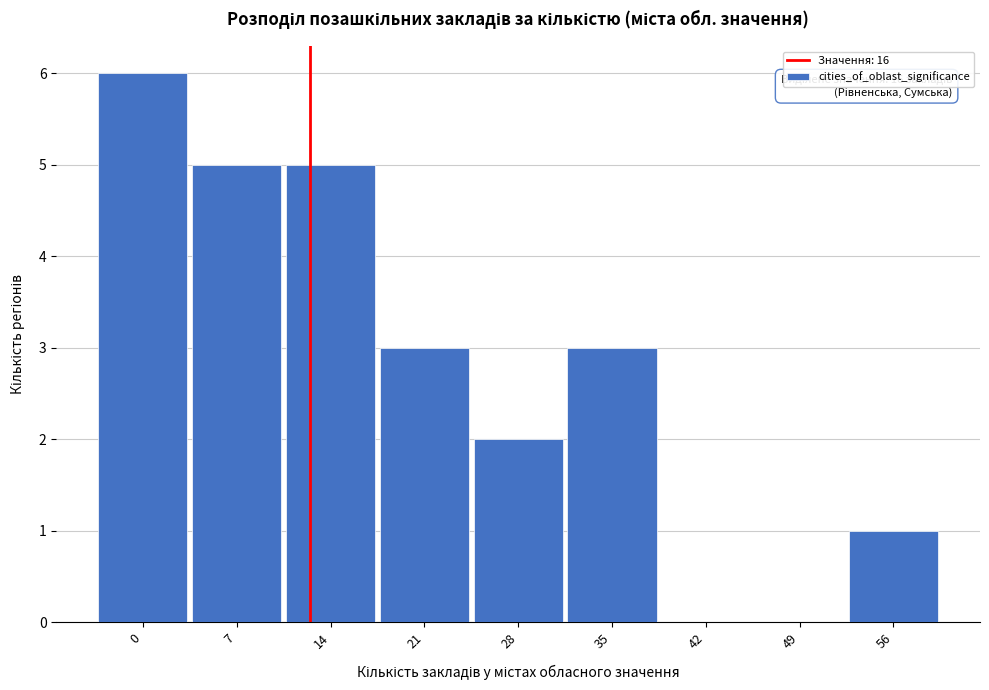

Reading left to right, list all the values displayed in this chart.

0=6	7=5	14=5	21=3	28=2	35=3	42=0	49=0	56=1